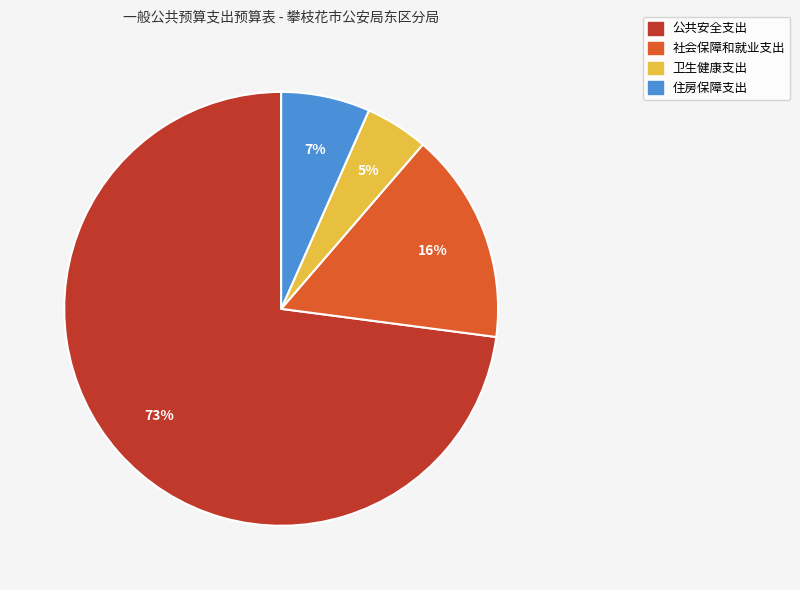

Rank the categories by value from highest to lowest.

公共安全支出, 社会保障和就业支出, 住房保障支出, 卫生健康支出